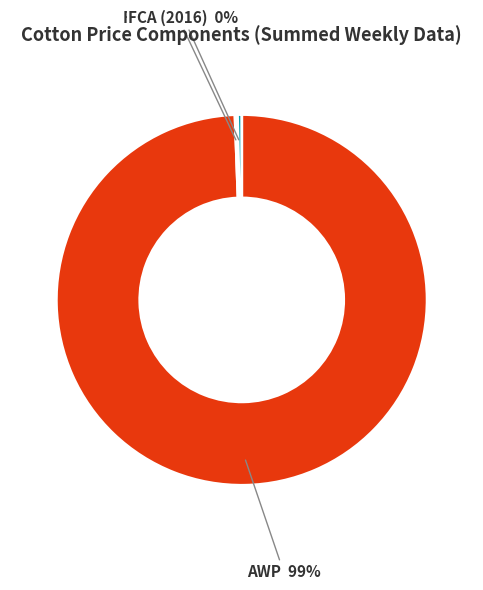

Which slice is the largest?

AWP